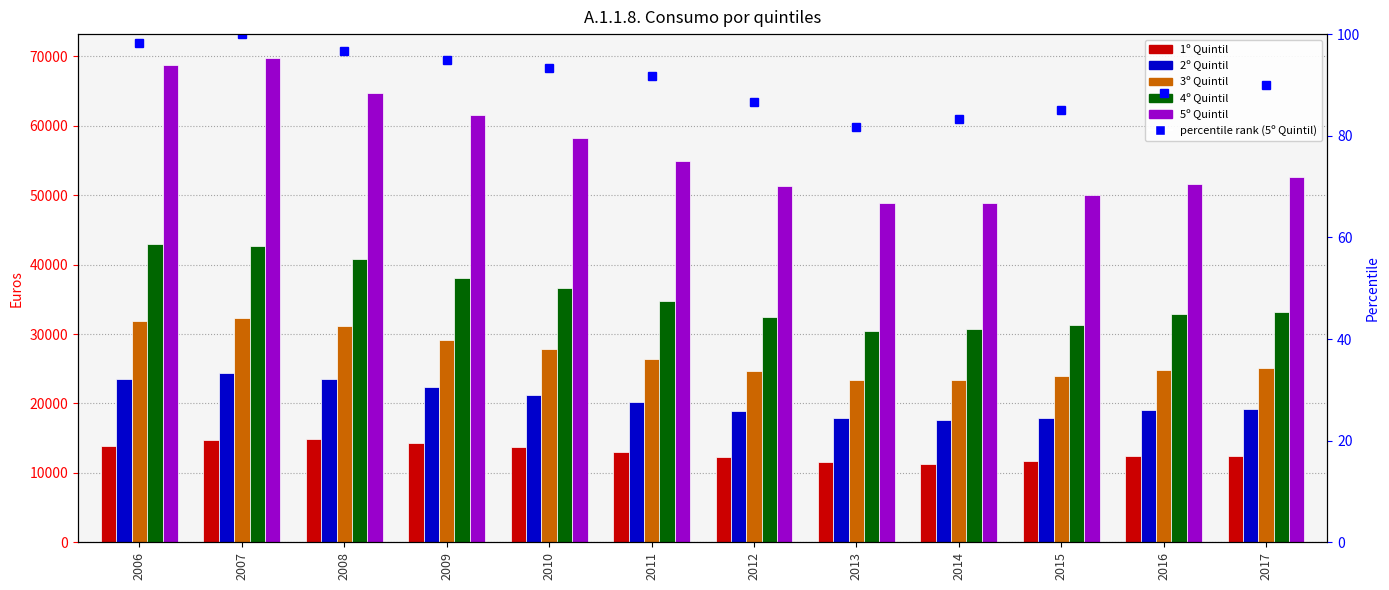

Which series has the largest total across all categories?

5º Quintil